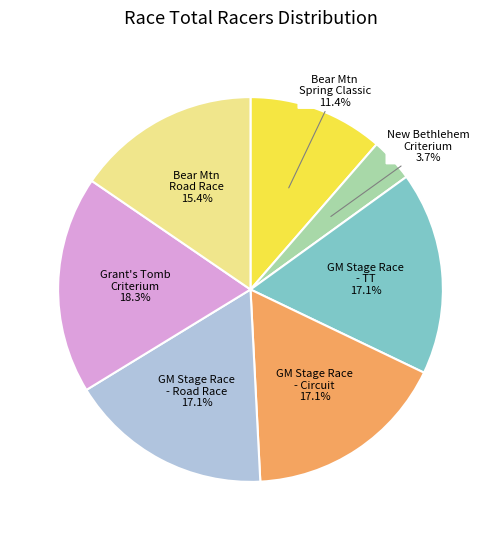

Is there any slice that represents more than half of the pie?

No